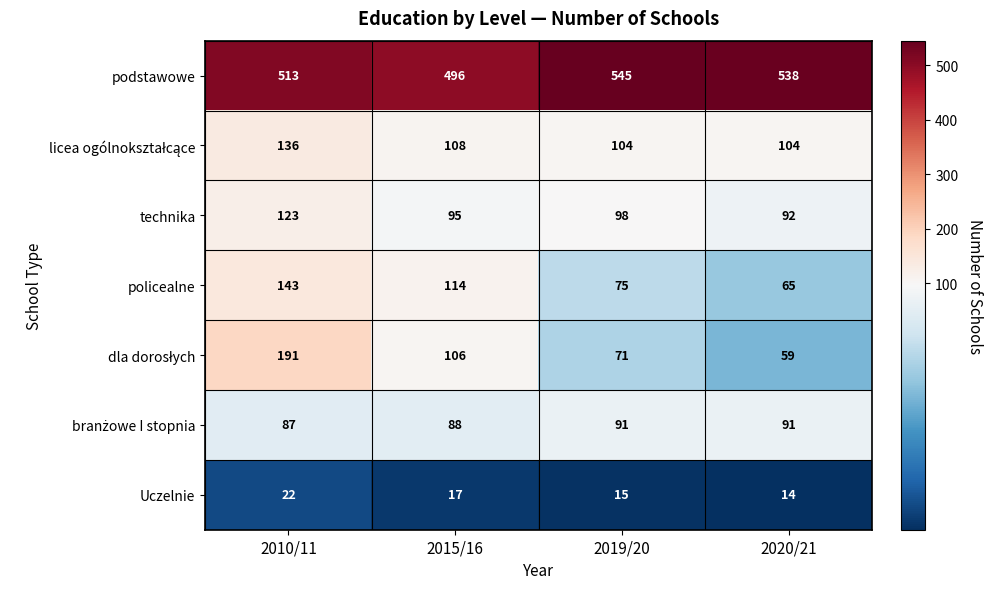

How many policealne values are between 75 and 143?

3